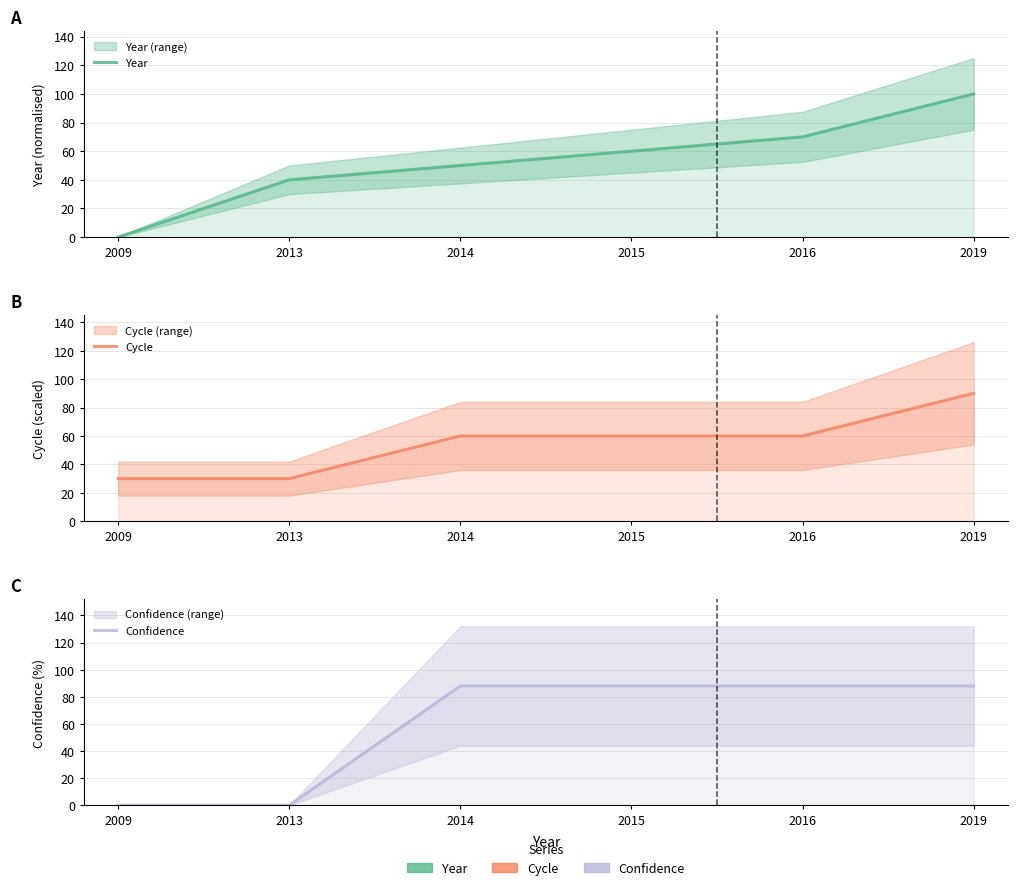

Which category has the highest value in the Cycle series?

2019